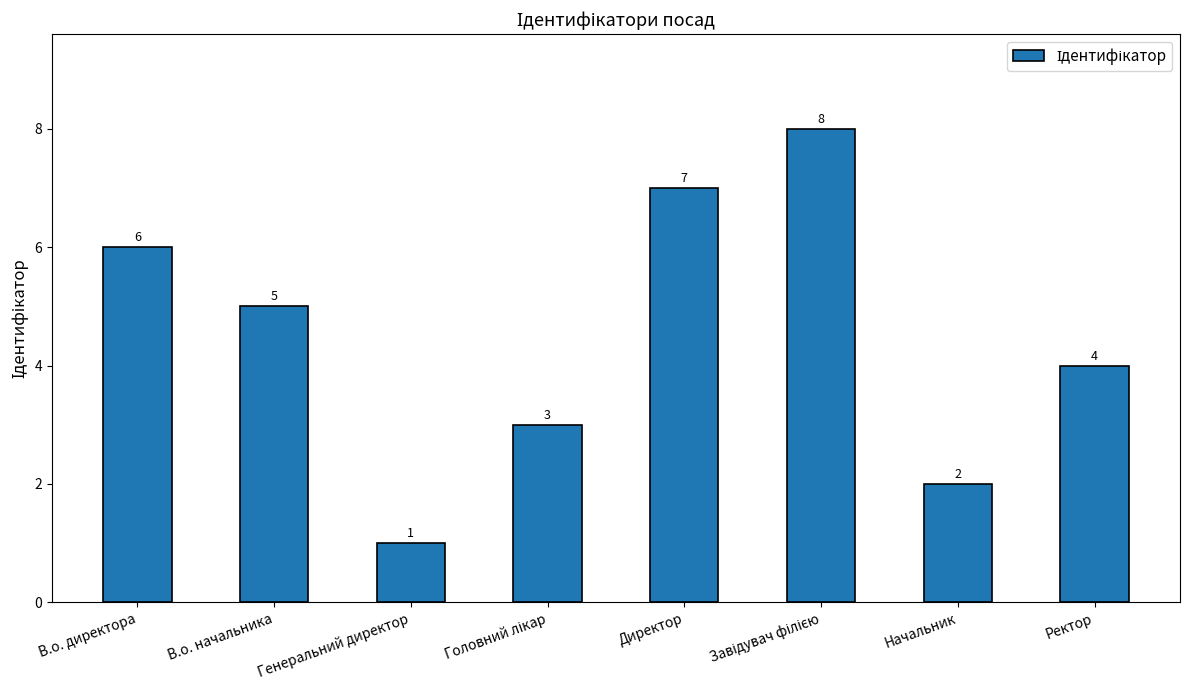

The value at В.о. директора is 2. True or false?

False